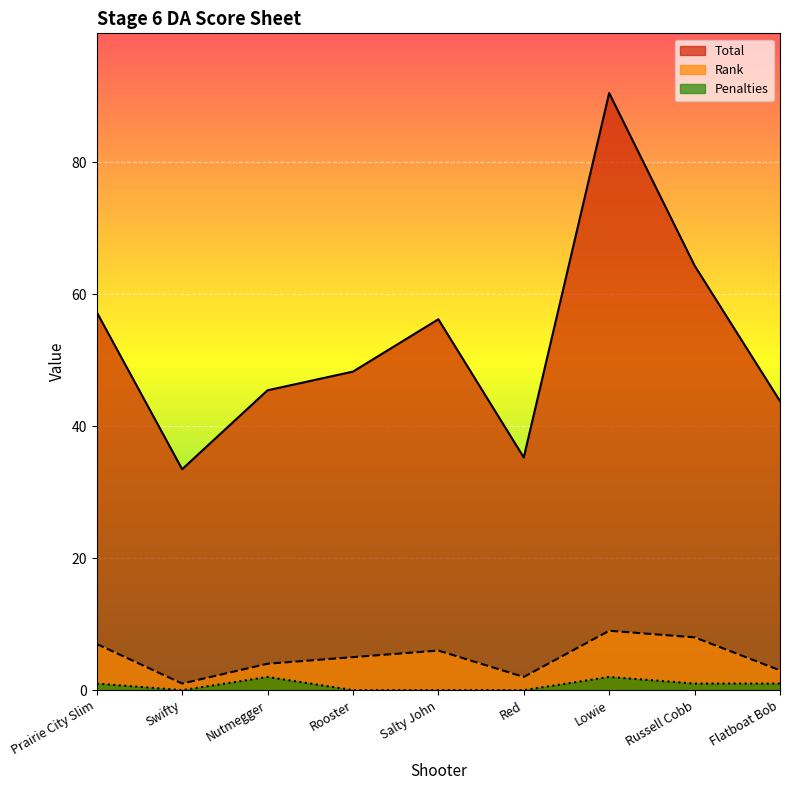

Is it true that Penalties equals 1.6 at Flatboat Bob?

False